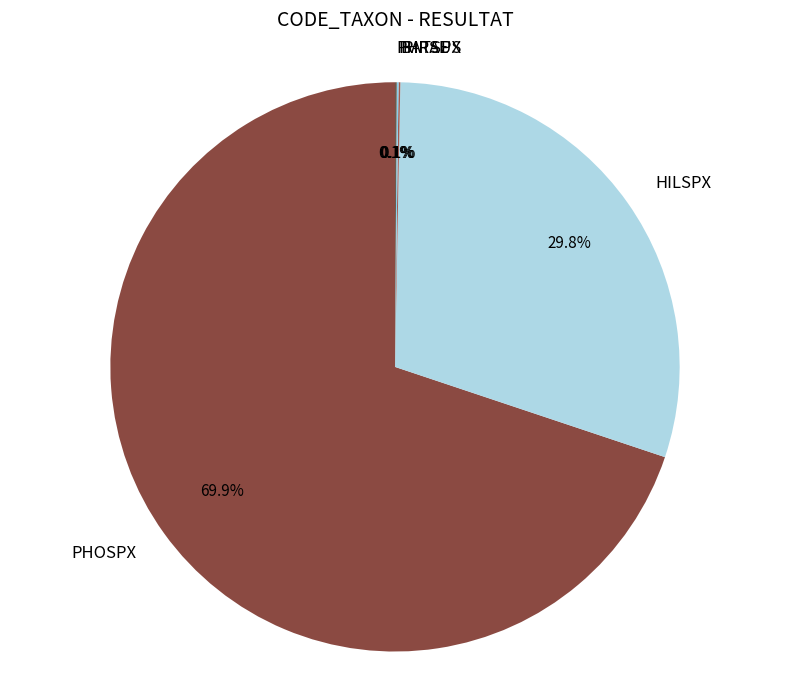

Which category has the biggest portion of the pie?

PHOSPX